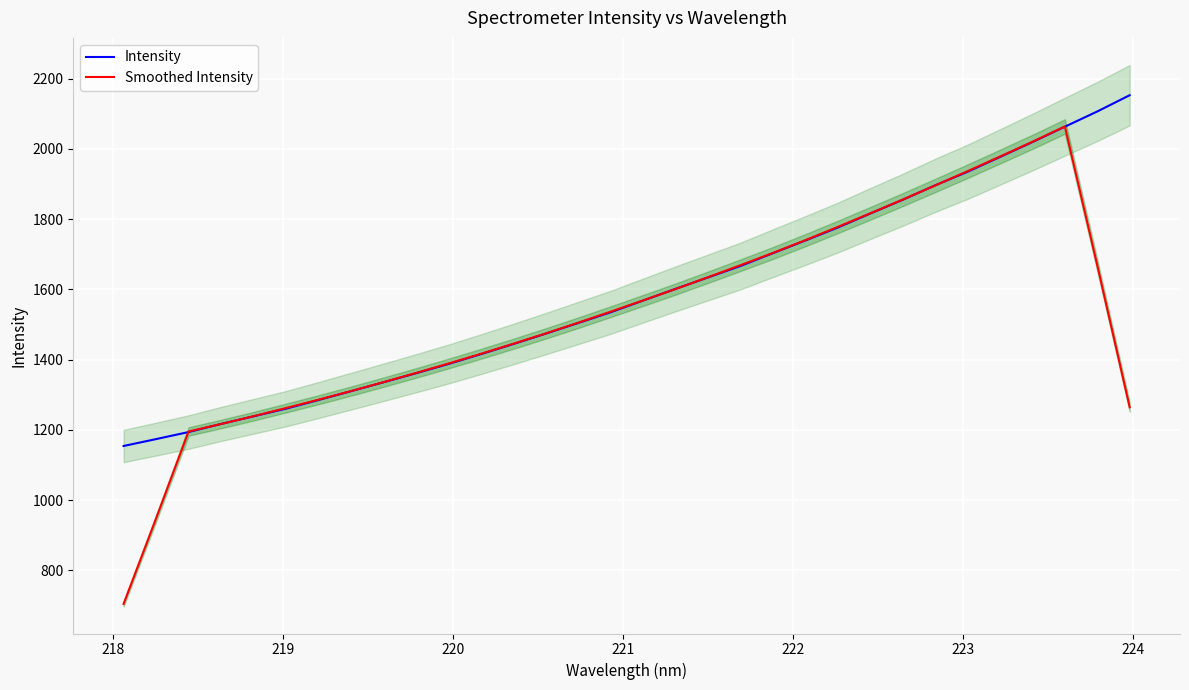

What is the minimum value for Smoothed Intensity?

704.3